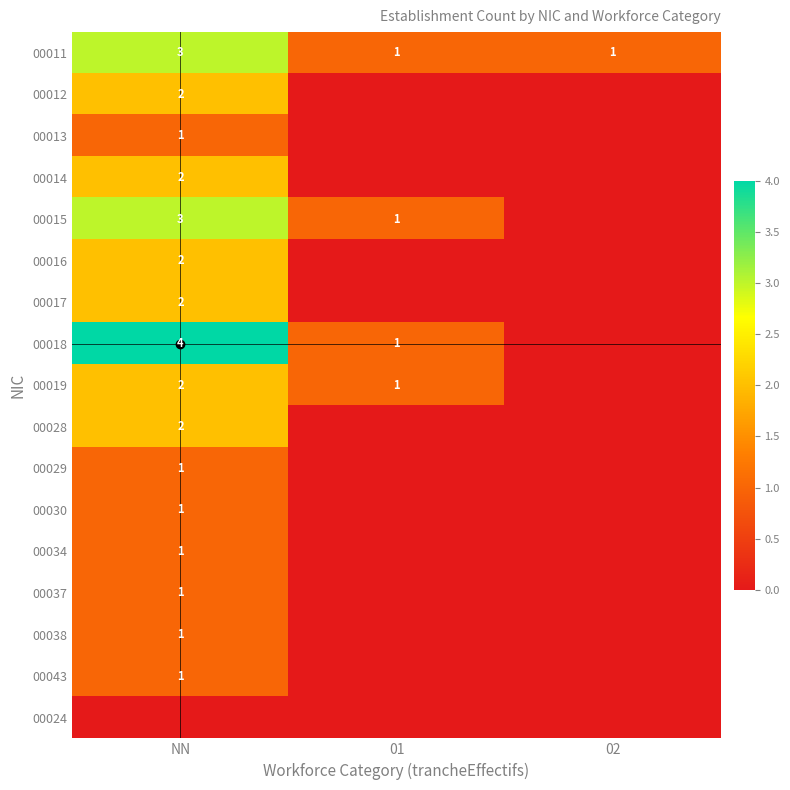

Count the 00018 values in the range 0 to 4.

3